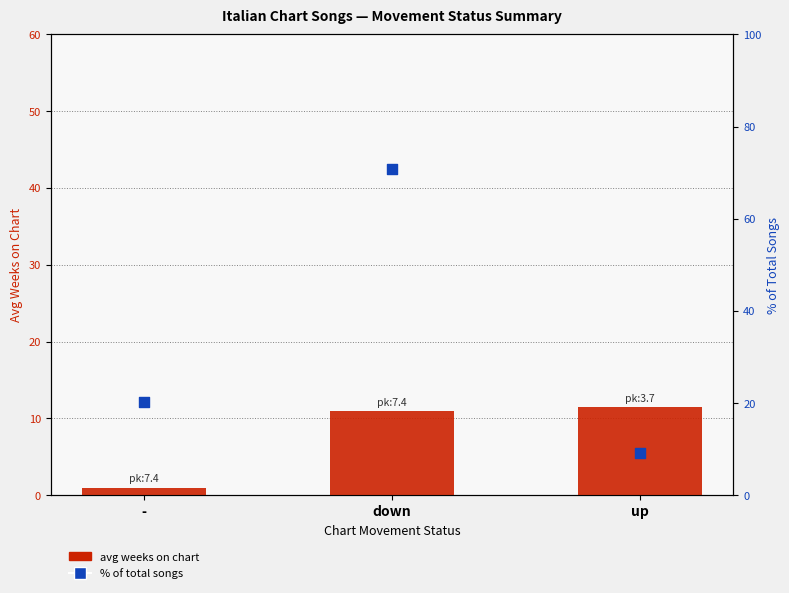

What are all the series names shown in the legend?

avg weeks on chart, % of total songs